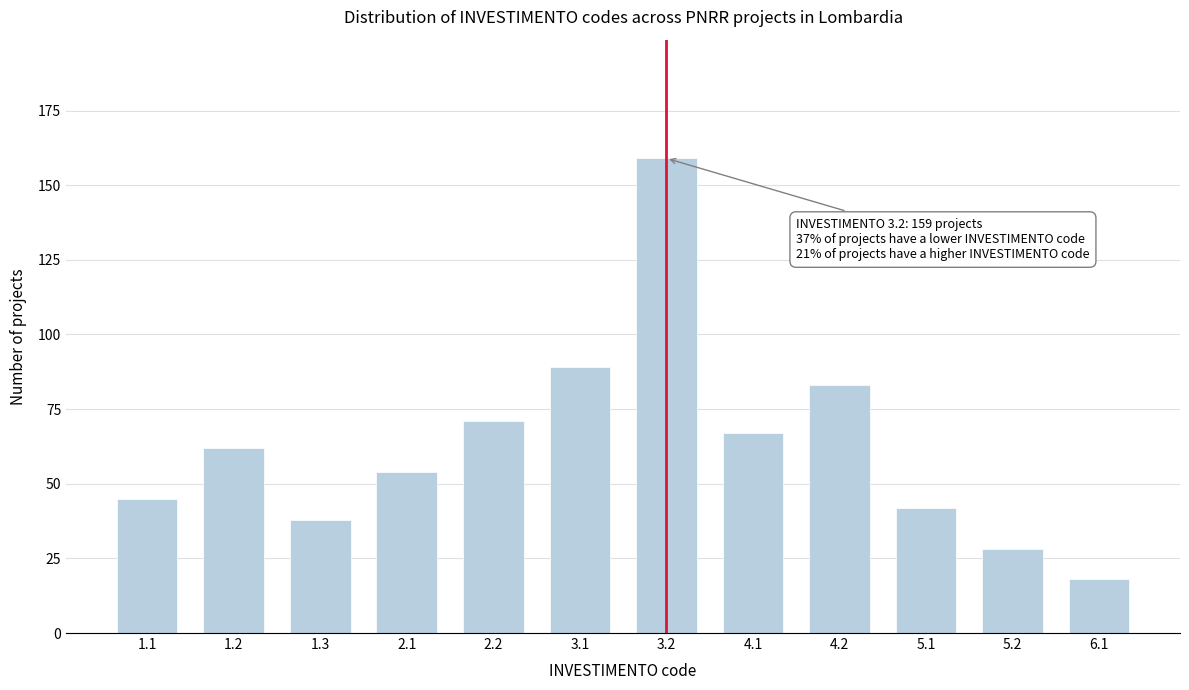

Reading left to right, transcribe all the data shown in this chart.

1.1=45	1.2=62	1.3=38	2.1=54	2.2=71	3.1=89	3.2=159	4.1=67	4.2=83	5.1=42	5.2=28	6.1=18